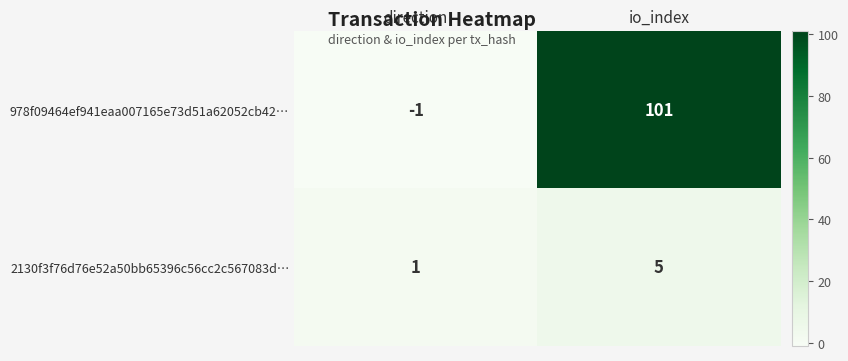

Which series has the widest spread of values?

978f09464ef941eaa007165e73d51a62052cb42…